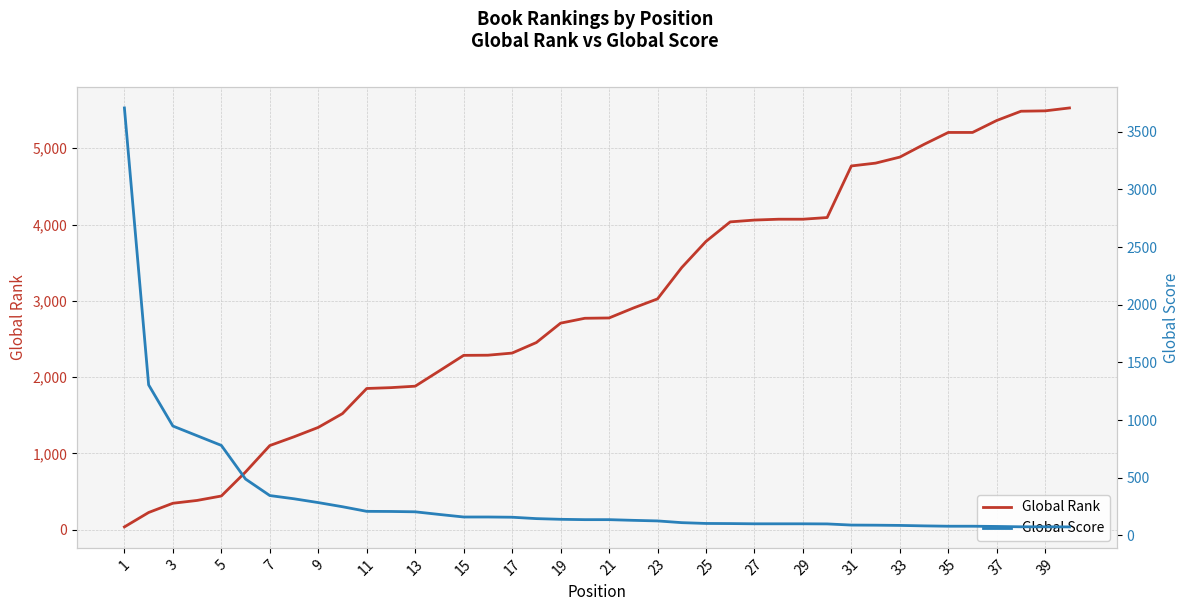

True or false: Global Rank has a value of 1342 at 9.

True